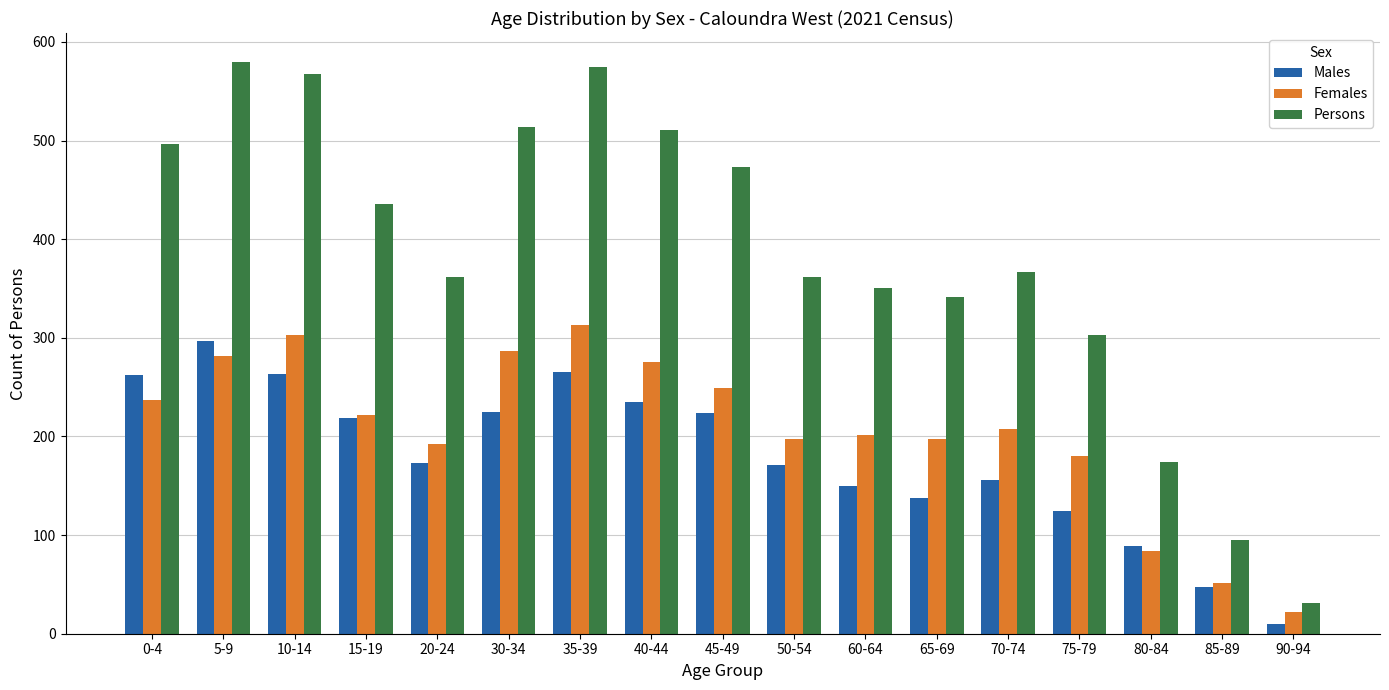

What is the label of the 7th bar from the right?

60-64